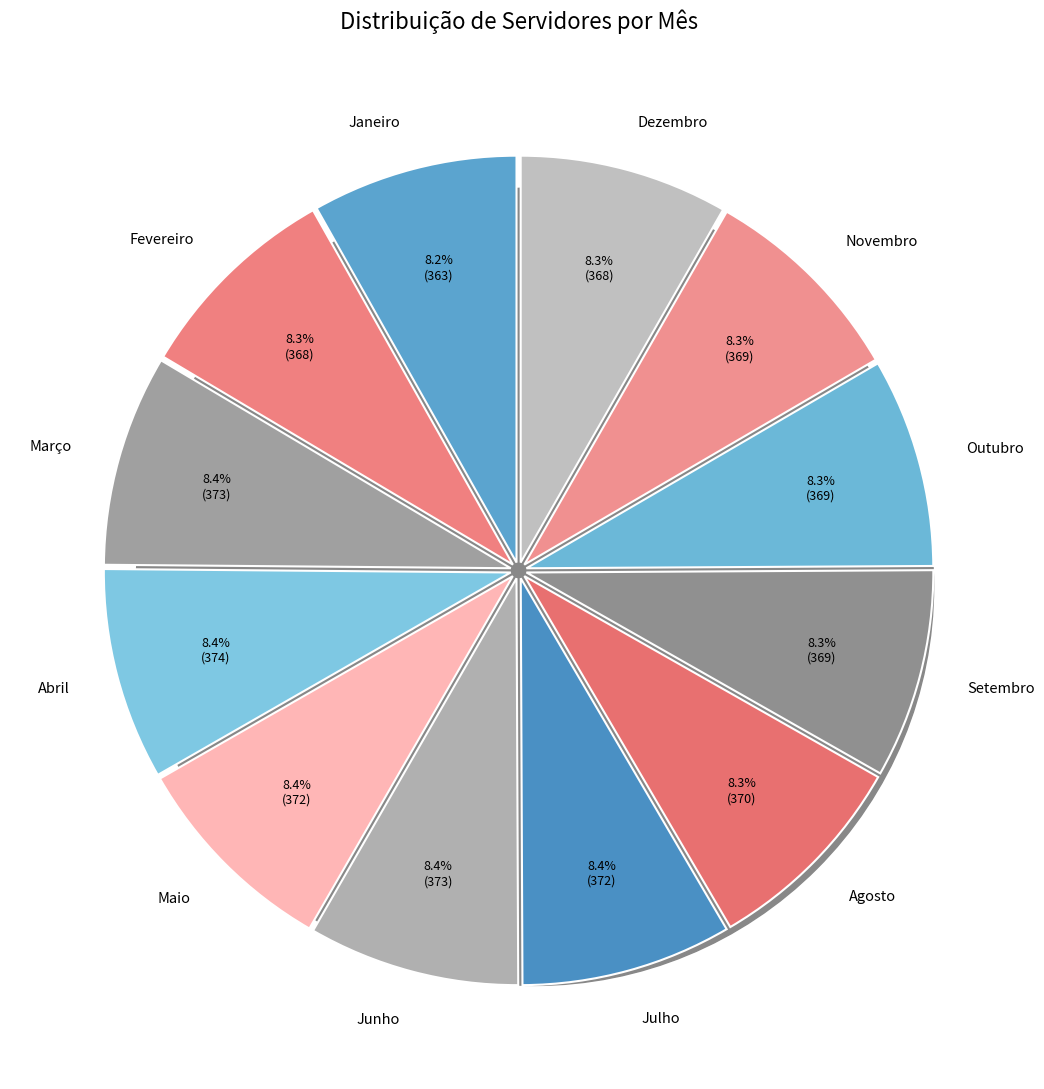

True or false: Março accounts for 8% of the total.

True